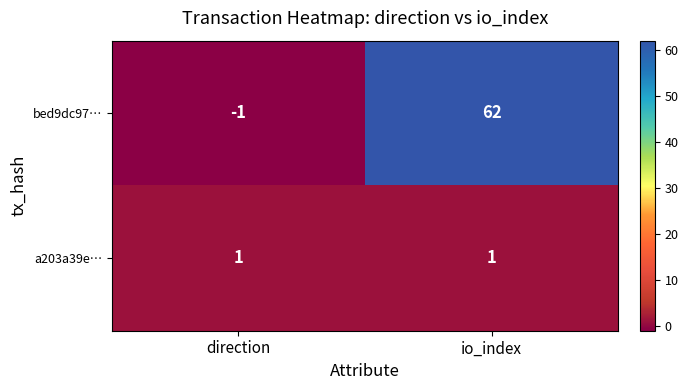

Reading left to right, extract all data points from this chart.

bed9dc97…: -1	62
a203a39e…: 1	1